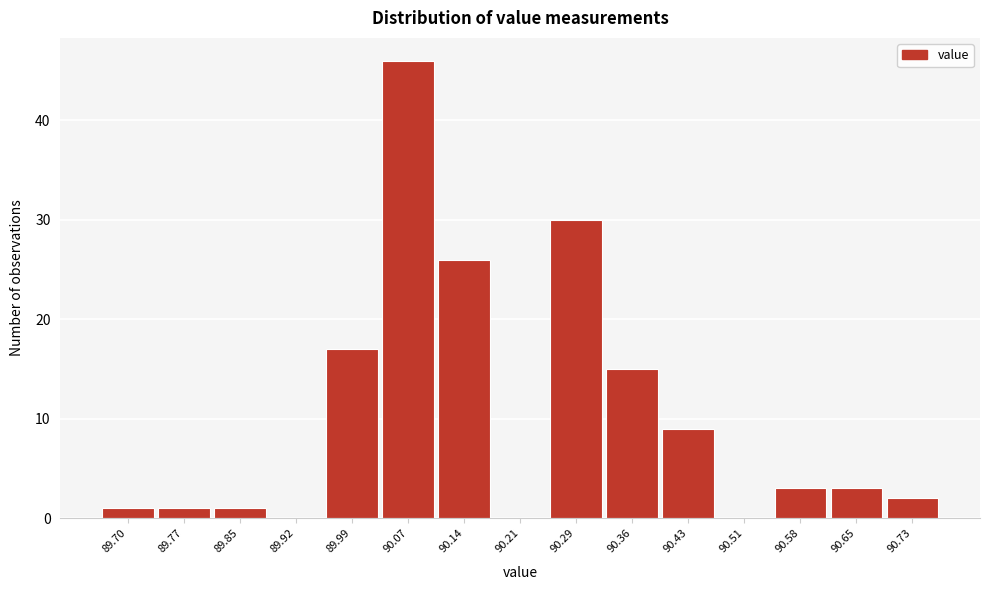

Reading left to right, list all the values displayed in this chart.

89.70=1	89.77=1	89.85=1	89.92=0	89.99=17	90.07=46	90.14=26	90.21=0	90.29=30	90.36=15	90.43=9	90.51=0	90.58=3	90.65=3	90.73=2